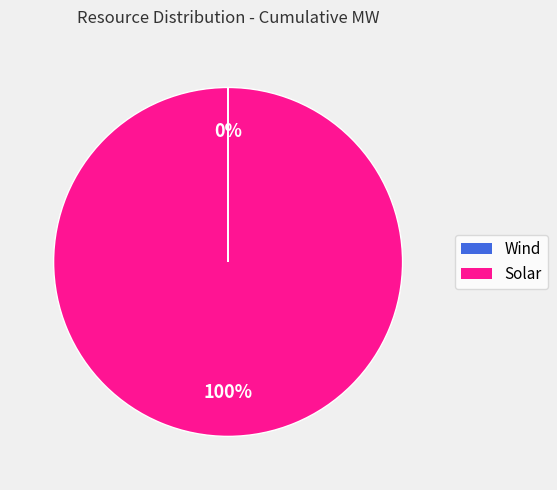

To the nearest percent, what is the average slice percentage?

50%